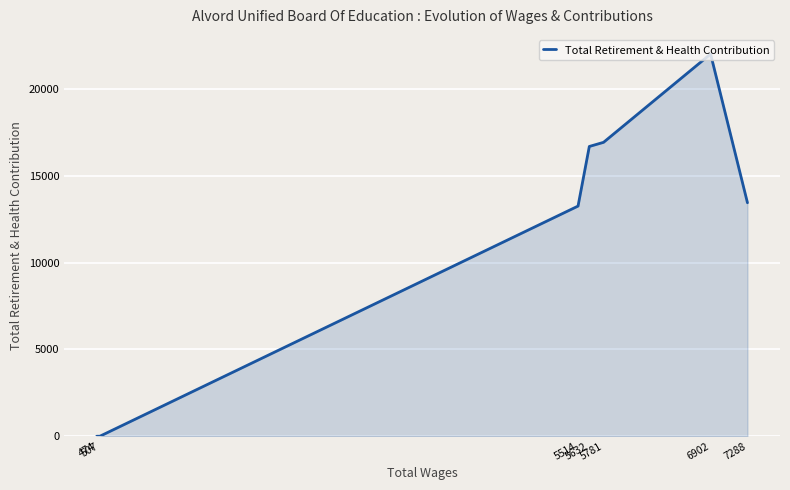

At which label is the value closest to 11012?

5514